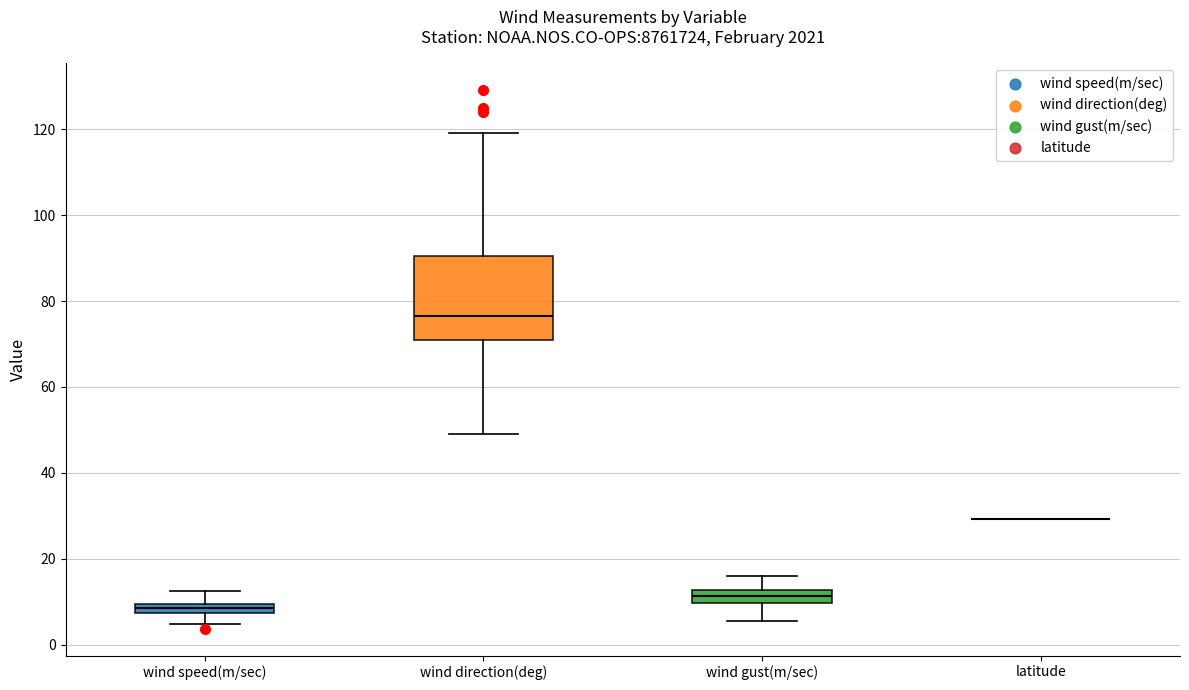

Comparing the boxes themselves (not the whiskers), which one is the tallest?

wind direction(deg)